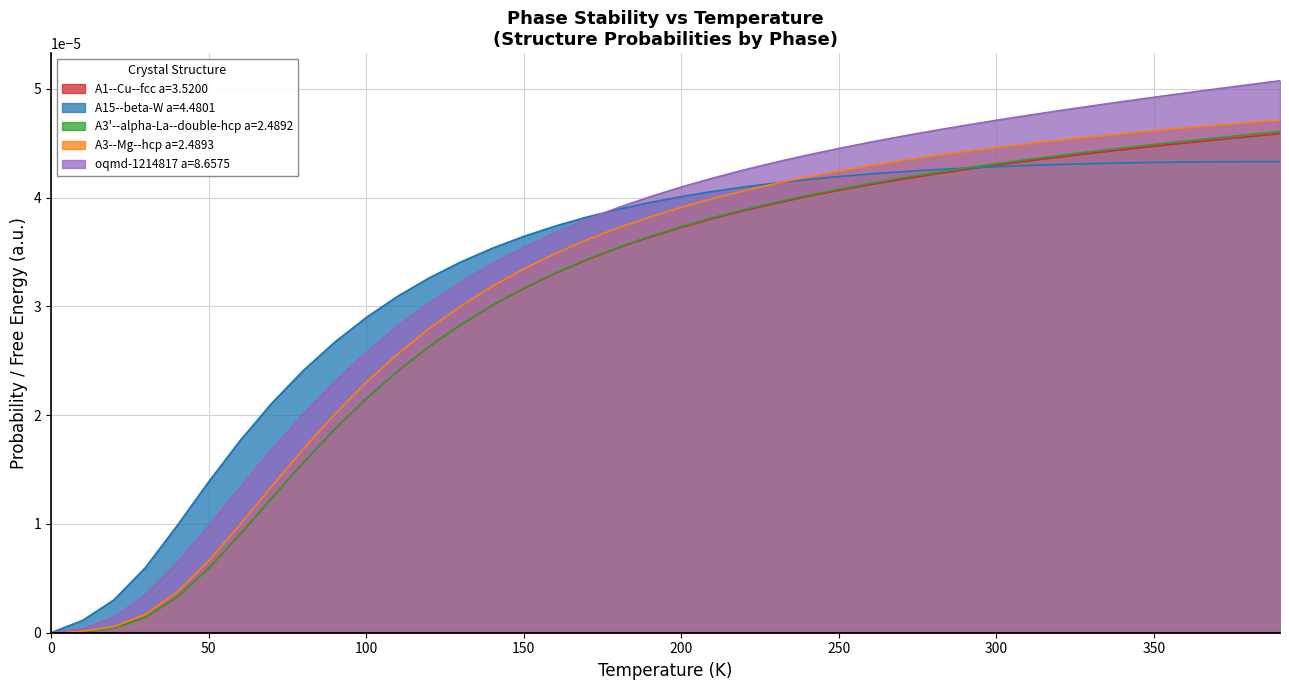

Between 100 and 300, which series saw the biggest shift?

A3'--alpha-La--double-hcp a=2.4892